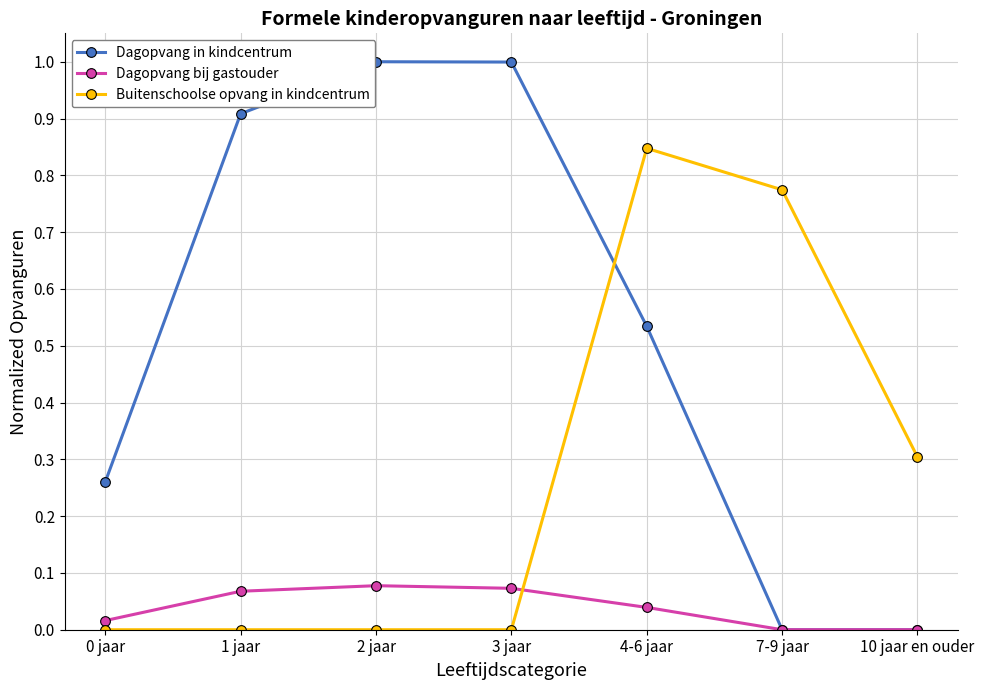

What is the difference between the maximum and minimum values in the Dagopvang in kindcentrum series?

1.0